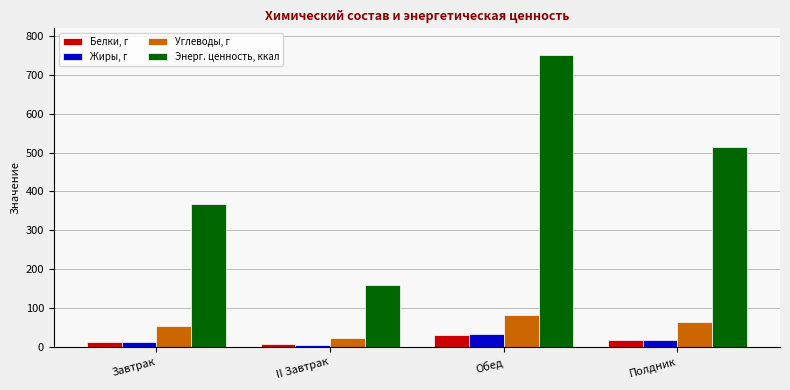

At how many categories does at least one series exceed 447?

2